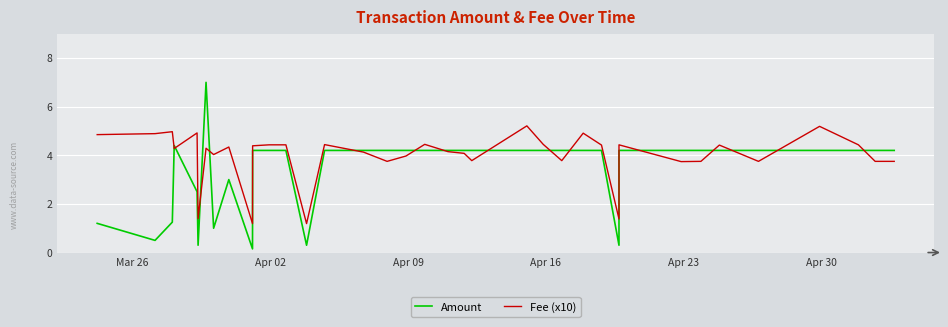

Does the chart display data point markers on the line(s)?

No